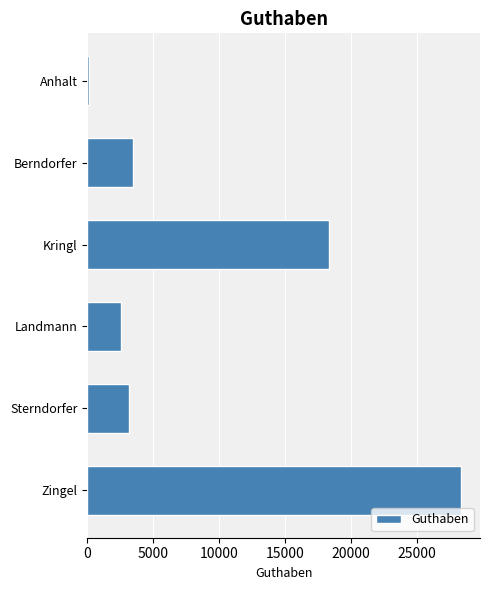

Reading top to bottom, list all the values displayed in this chart.

Anhalt=100	Berndorfer=3455	Kringl=18346	Landmann=2580	Sterndorfer=3145	Zingel=28356